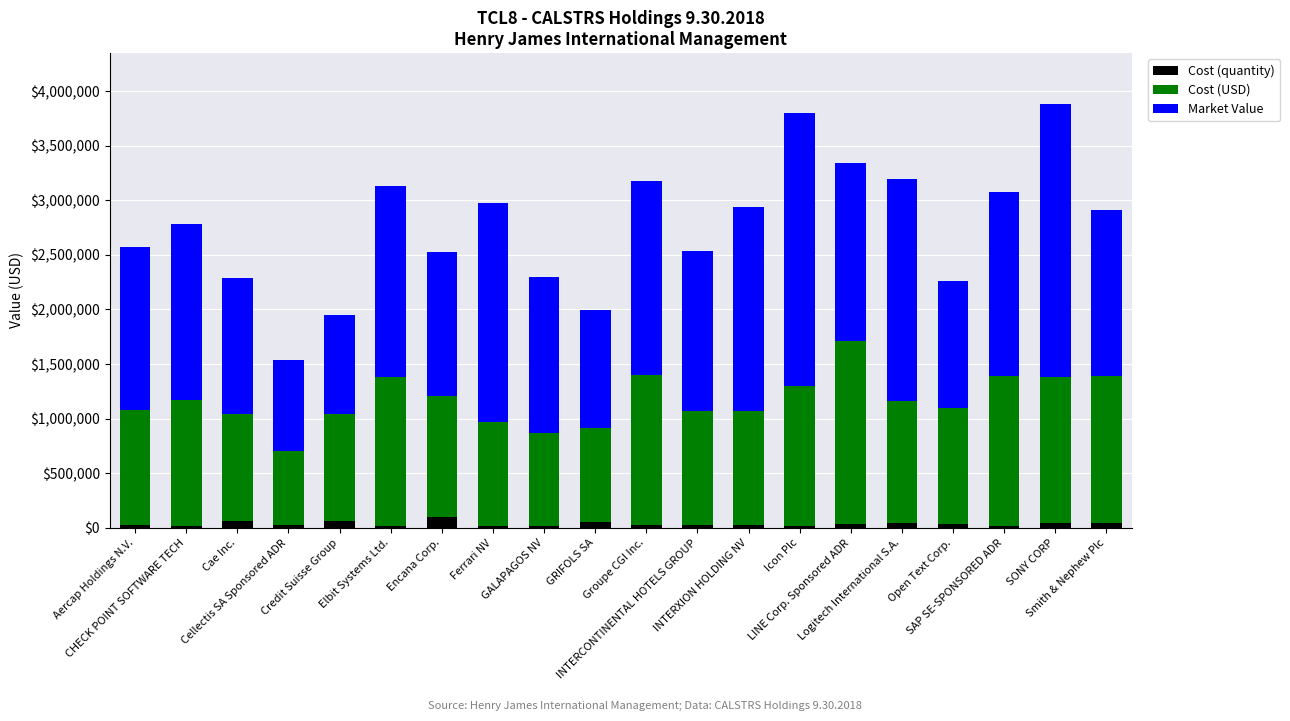

What is the sum of all Cost (quantity) values?

689867.0